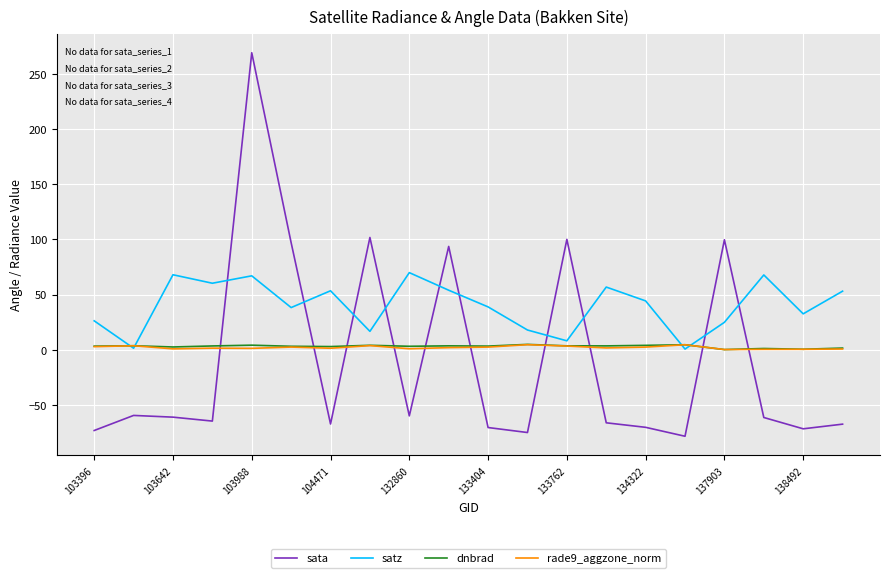

Which series has the largest total across all categories?

satz